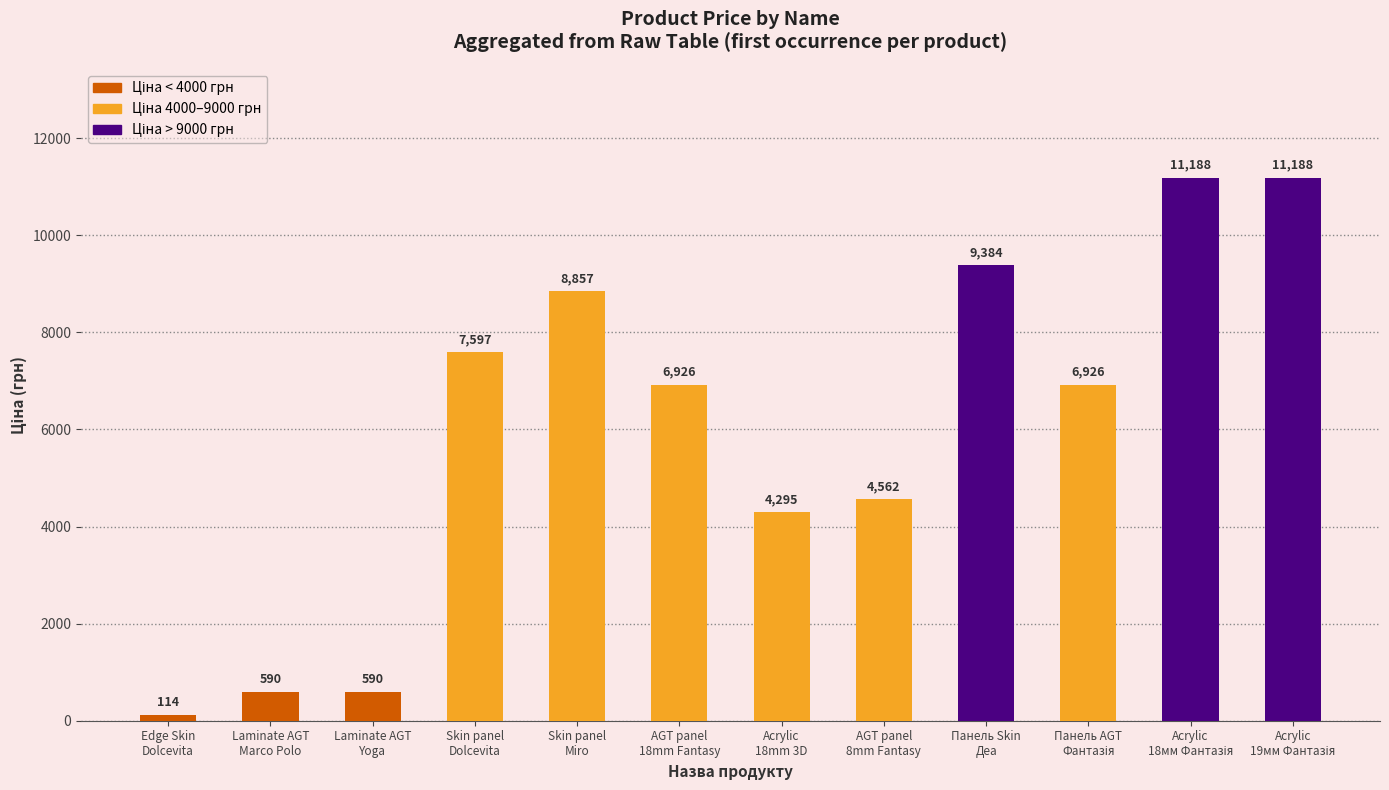

Are the bars grouped side by side (vs. stacked)?

No